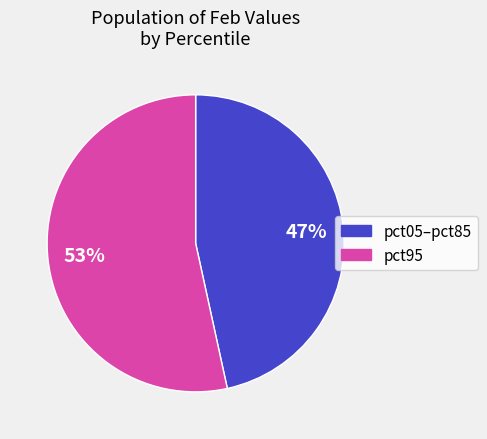

How many slices are in this pie chart?

2